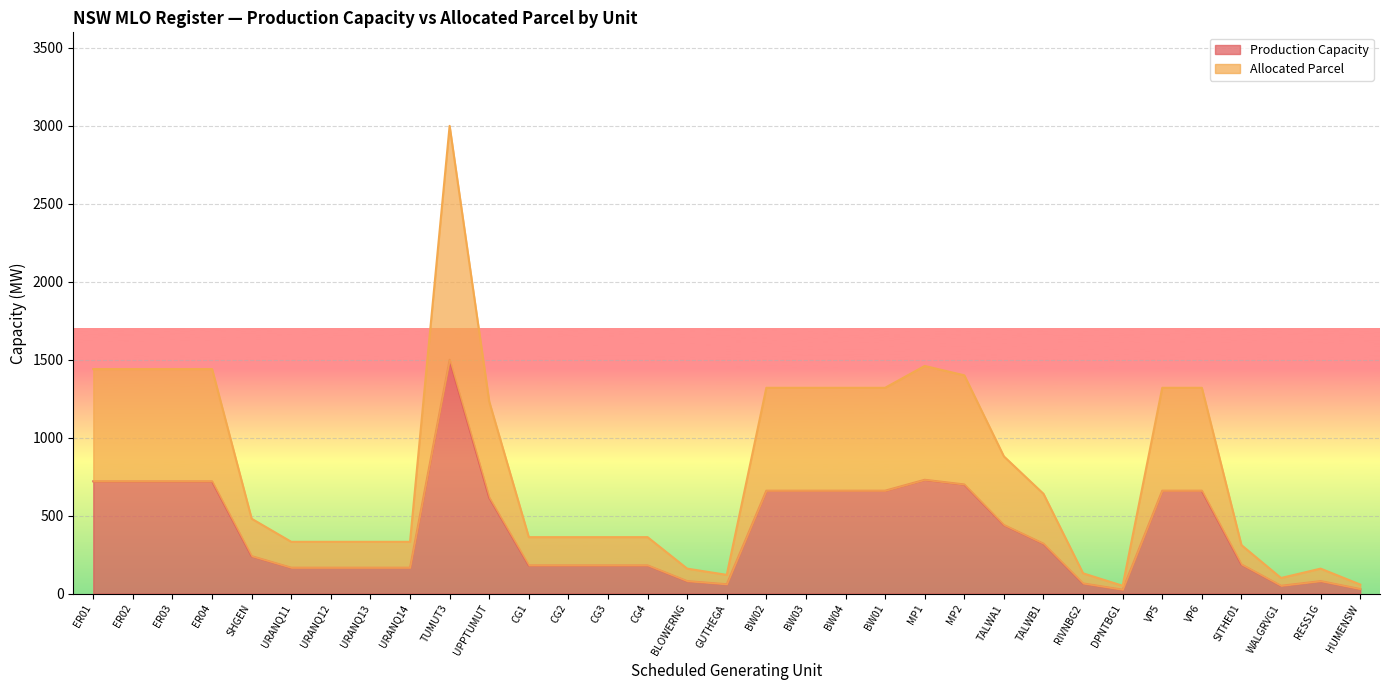

The Allocated Parcel series shows 311 at SITHE01. True or false?

True